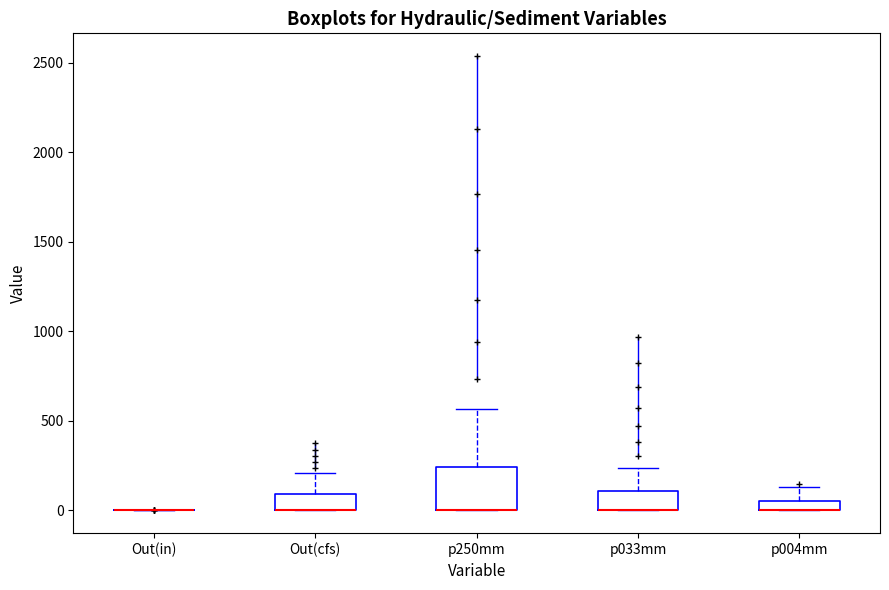

Comparing the boxes themselves (not the whiskers), which one is the tallest?

p250mm